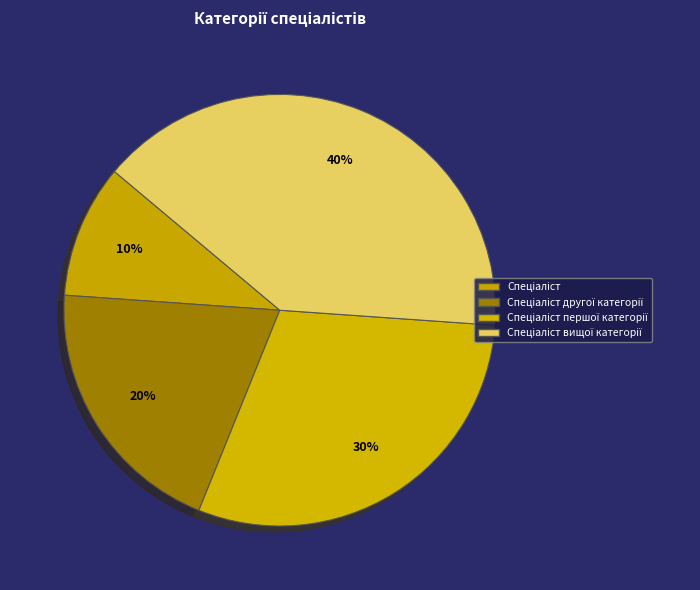

Count the number of slices in the pie.

4